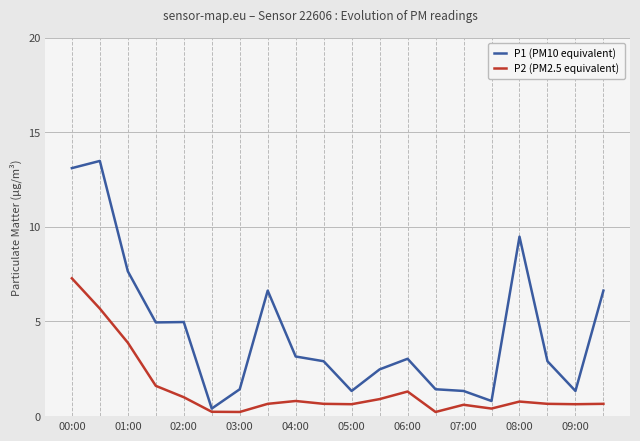

How many distinct data groups are displayed?

2